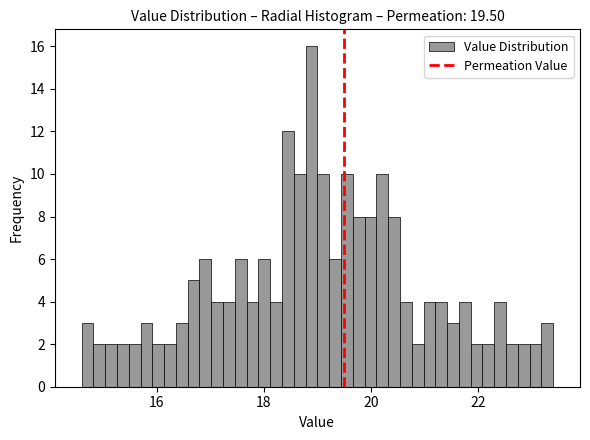

Read against the x-axis, roughly where is the centre of the tallest bar?

18.8